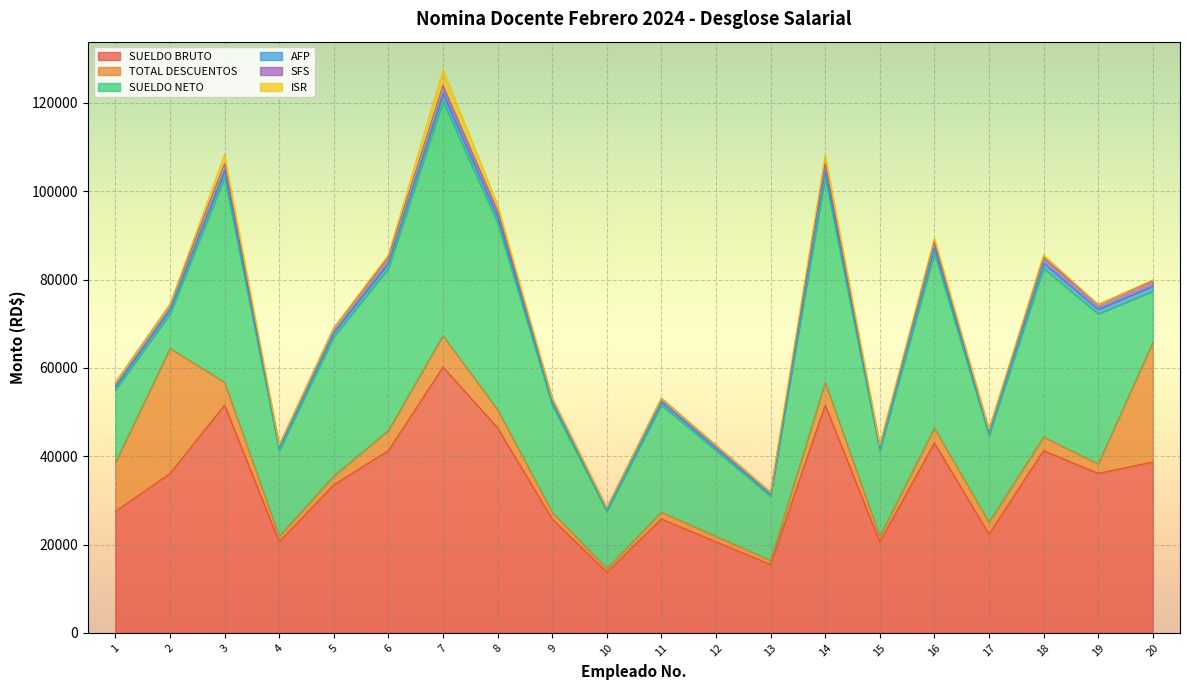

Is it true that SUELDO BRUTO equals 54821.0 at 5?

False